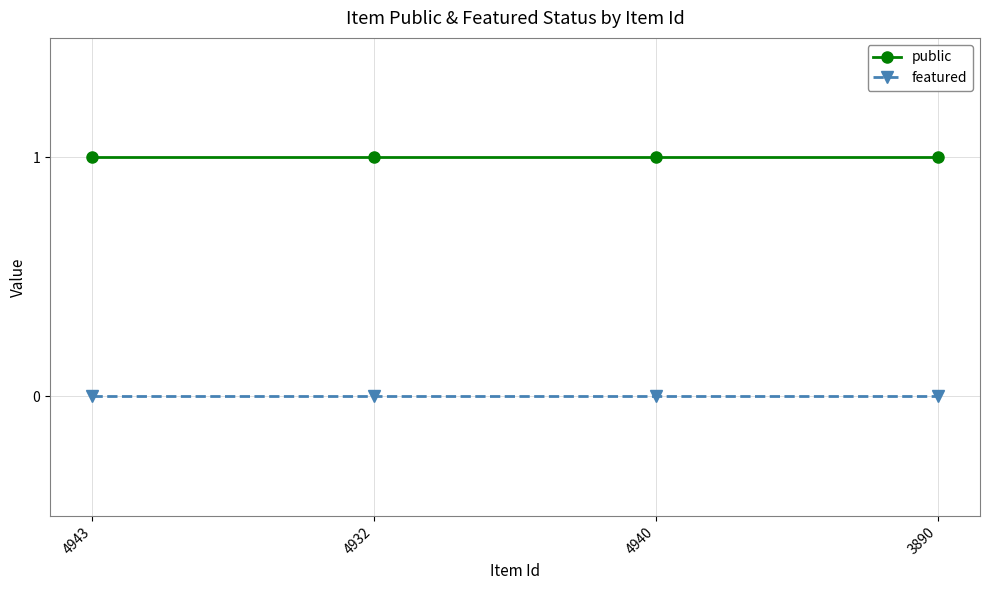

True or false: featured and public cross at least once.

False